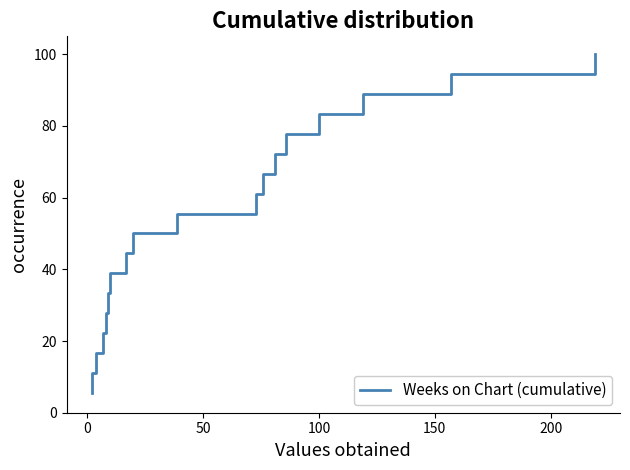

What is the smallest value displayed?

5.6